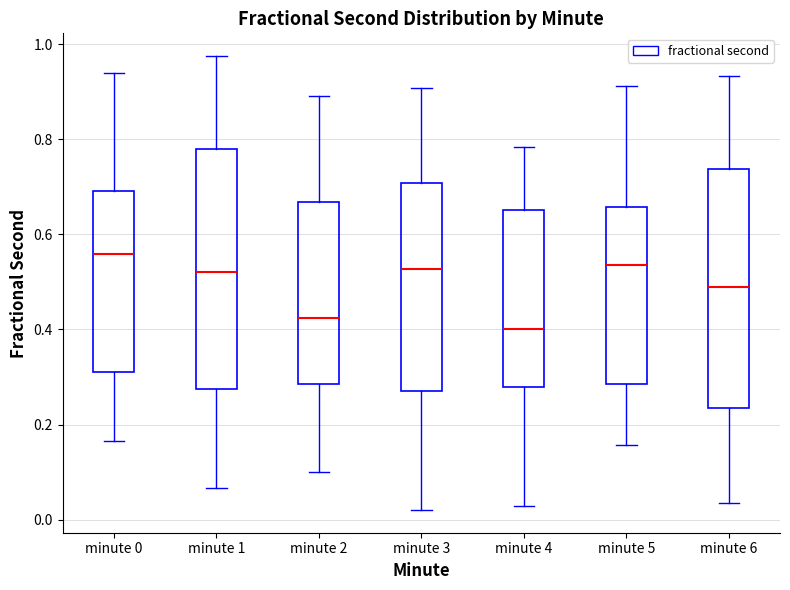

Reading left to right, read every box against the y-axis: the position of its median line, the range the box covers, and the ends of its whiskers. The values are not printed on the chart, so give them approximately, as read against the axis.

minute 0: median 0.56, box 0.32 to 0.70, whiskers 0.16 to 0.94
minute 1: median 0.52, box 0.28 to 0.78, whiskers 0.06 to 0.98
minute 2: median 0.42, box 0.28 to 0.66, whiskers 0.10 to 0.90
minute 3: median 0.52, box 0.28 to 0.70, whiskers 0.02 to 0.90
minute 4: median 0.40, box 0.28 to 0.66, whiskers 0.02 to 0.78
minute 5: median 0.54, box 0.28 to 0.66, whiskers 0.16 to 0.92
minute 6: median 0.48, box 0.24 to 0.74, whiskers 0.04 to 0.94